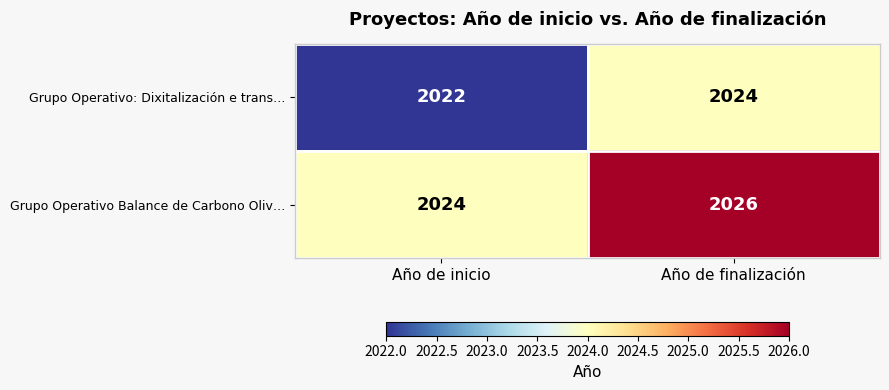

How many series are shown in this chart?

2